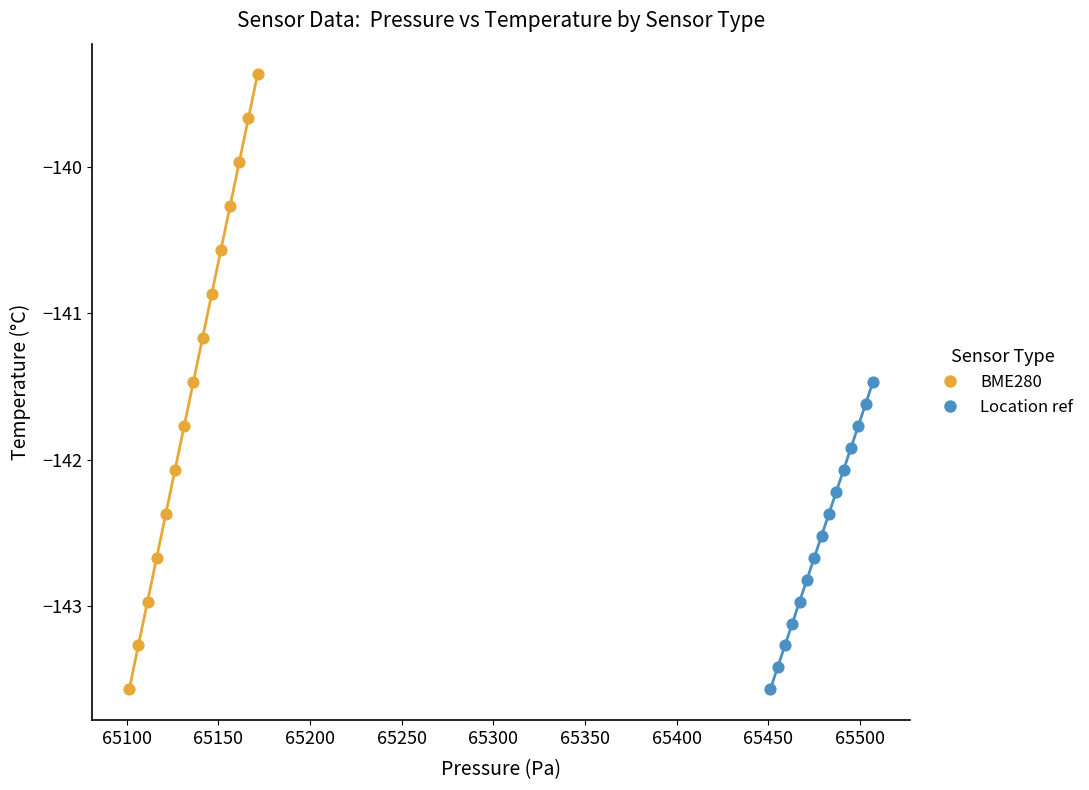

Which series has the widest spread of Y values?

BME280